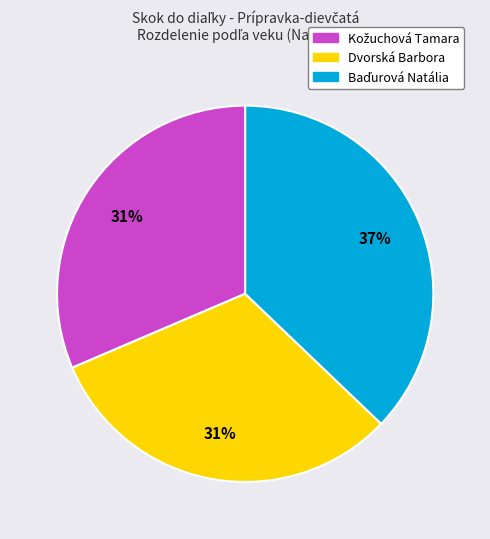

Is there a majority slice in this chart?

No